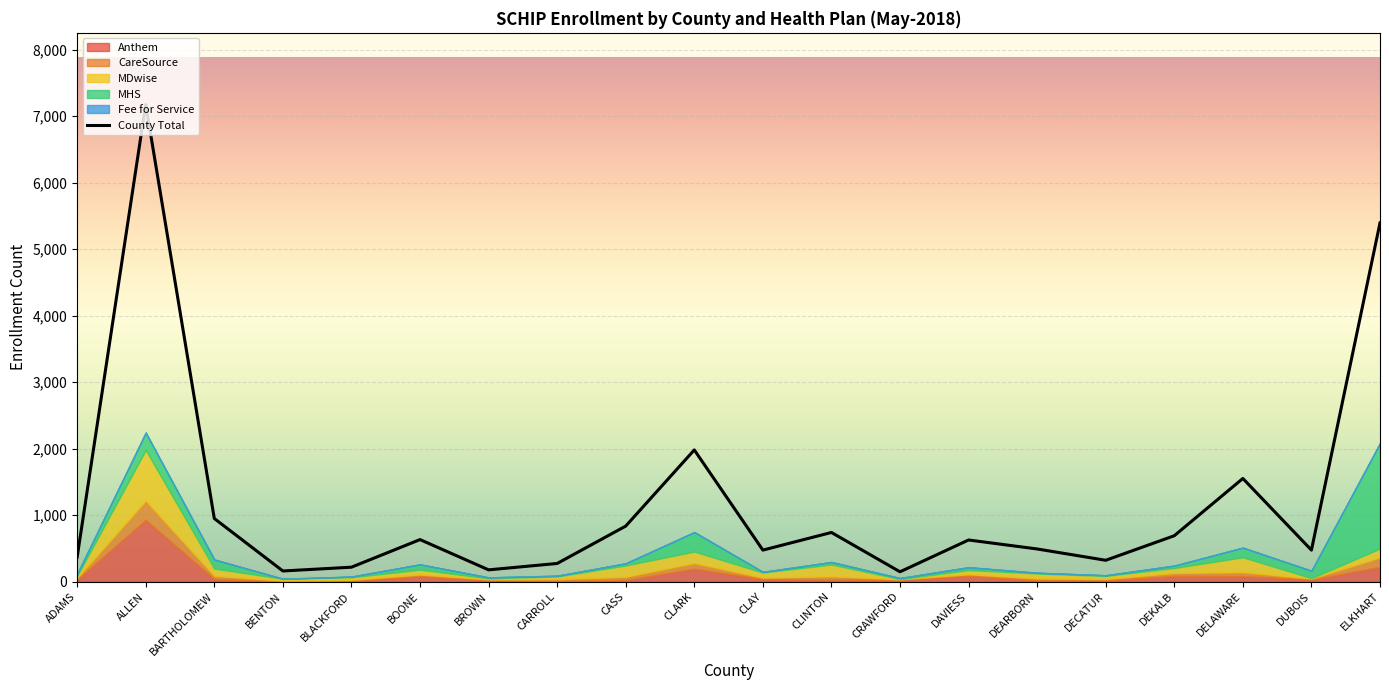

True or false: MDwise and Anthem intersect in this chart.

True